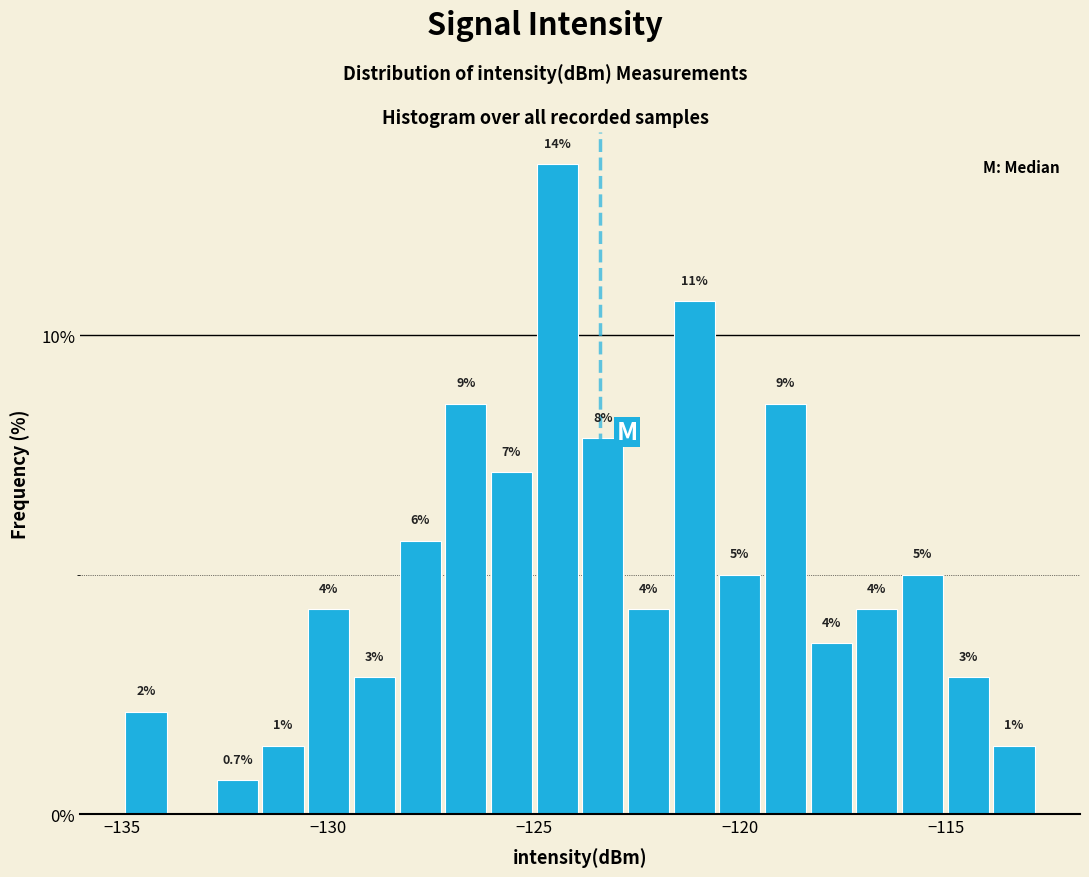

Around what value on the x-axis is the tallest bar? Give the approximate position of its centre, as read against the axis.

-124.5